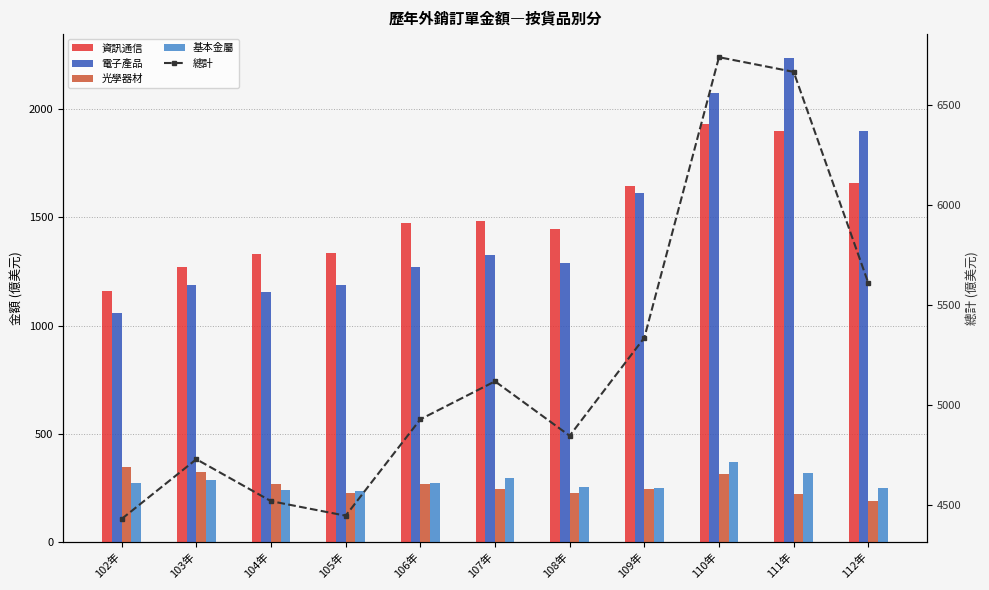

Which series changed the most between 102年 and 106年?

總計